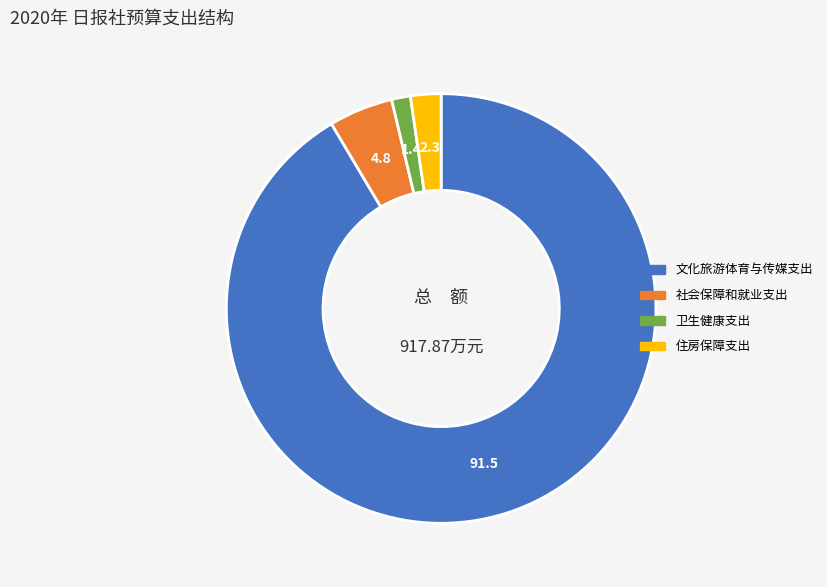

Which has a higher value, 社会保障和就业支出 or 住房保障支出?

社会保障和就业支出